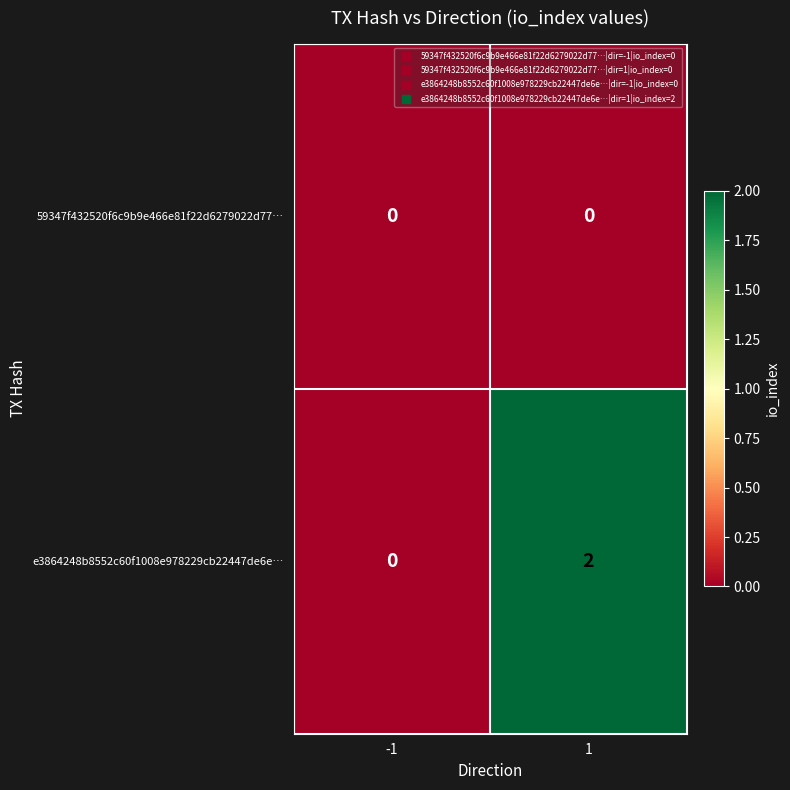

Which series has the largest range (max minus min)?

e3864248b8552c60f1008e978229cb22447de6e…